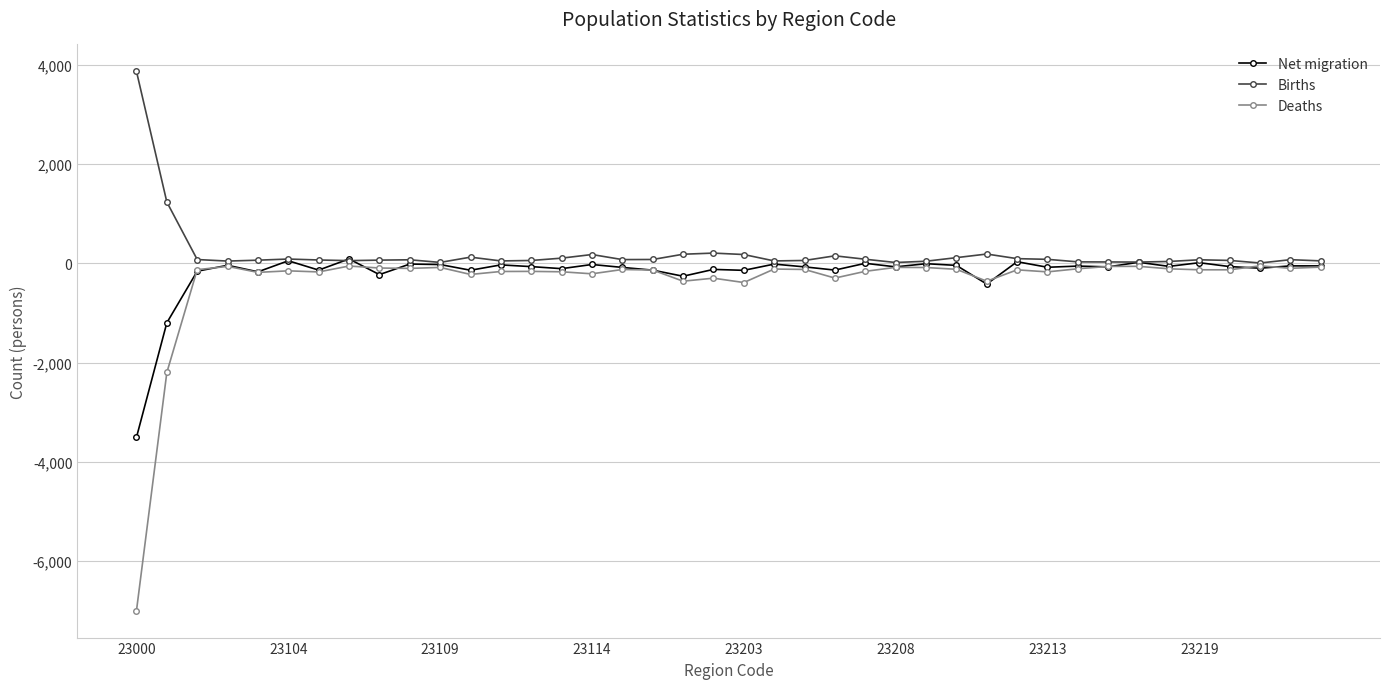

What is the minimum value shown in the chart?

-7006